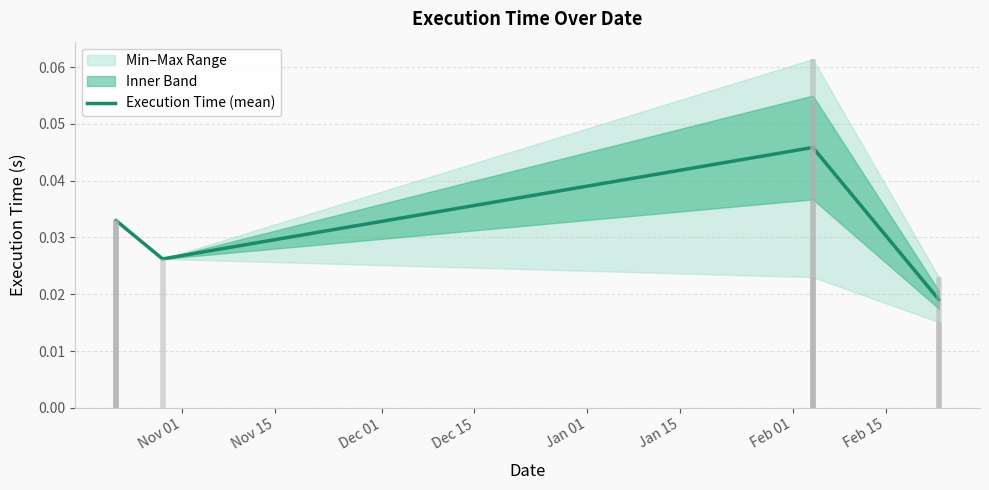

How many interior local valleys (lower than both neighbors) does the data have?

1